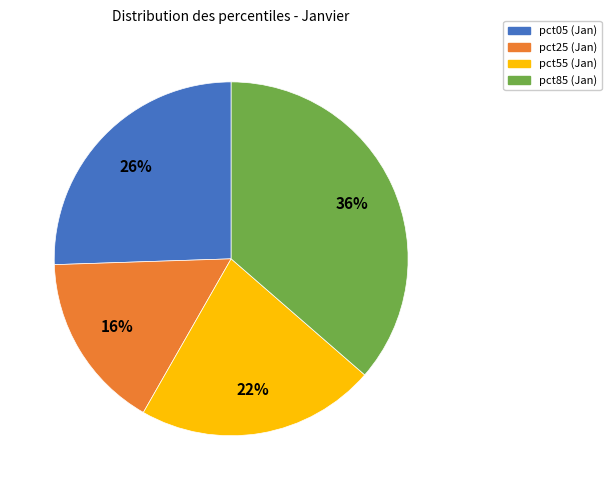

To the nearest percent, what portion does pct55 represent?

22%